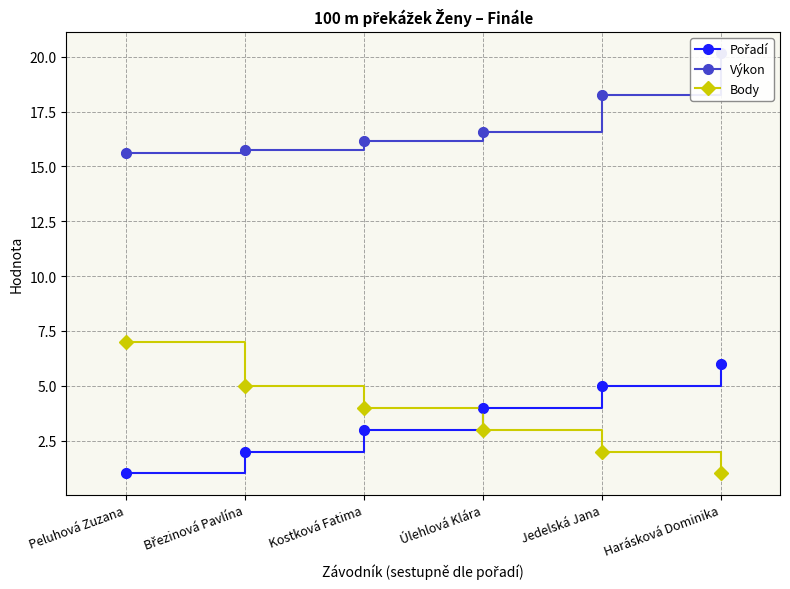

What are all the series names shown in the legend?

Pořadí, Výkon, Body